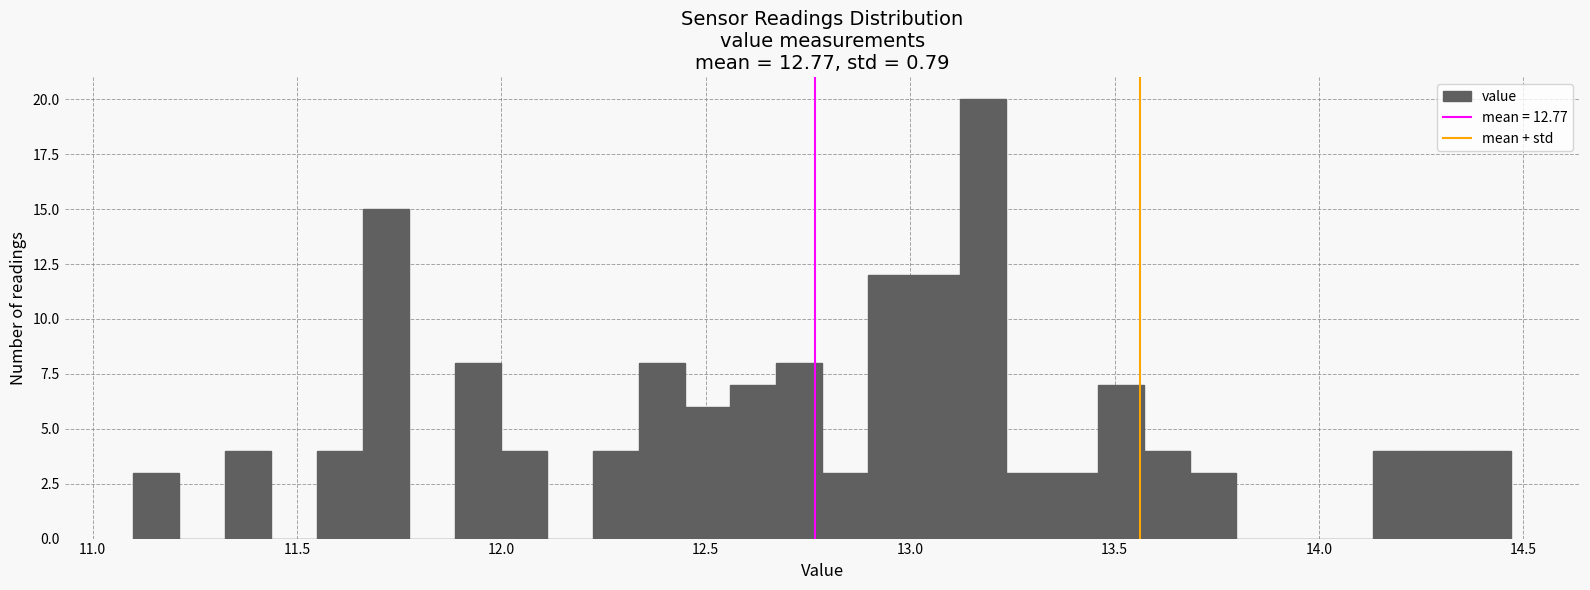

Read against the x-axis, roughly where is the centre of the tallest bar?

13.20